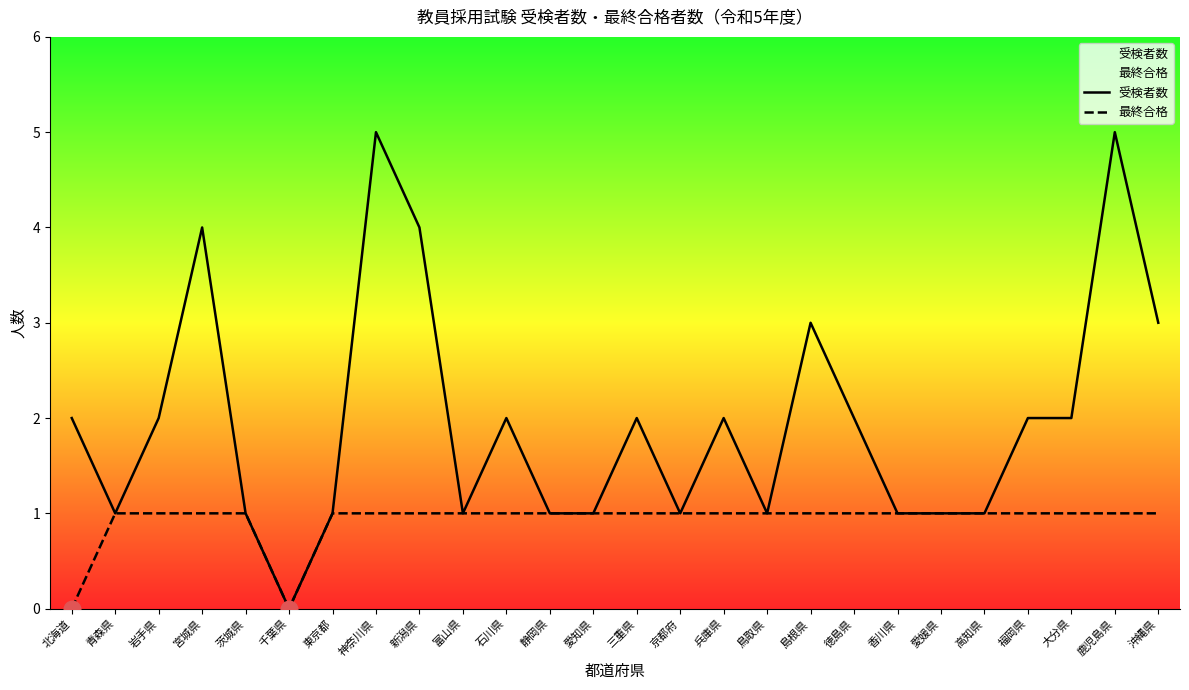

Which category has the highest value across all series?

神奈川県